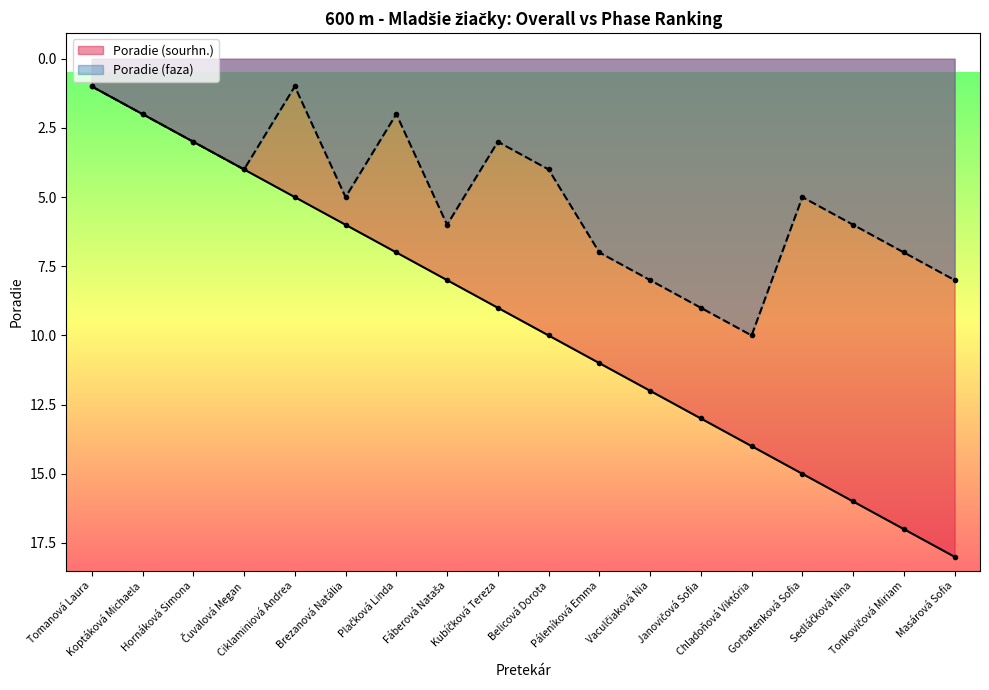

What is the sum of all Poradie (sourhn.) values?

171